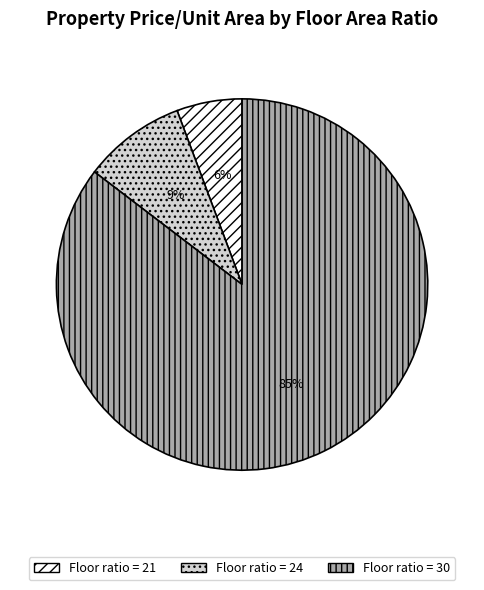

Is there a majority slice in this chart?

Yes